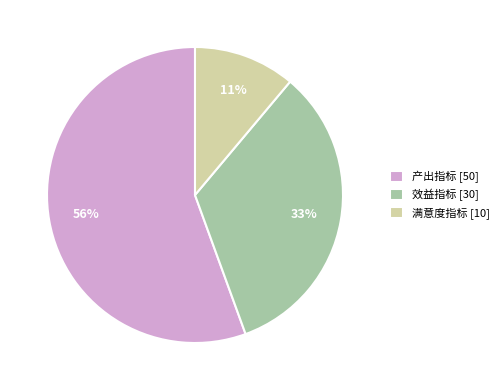

To the nearest percent, what portion does 满意度指标 represent?

11%